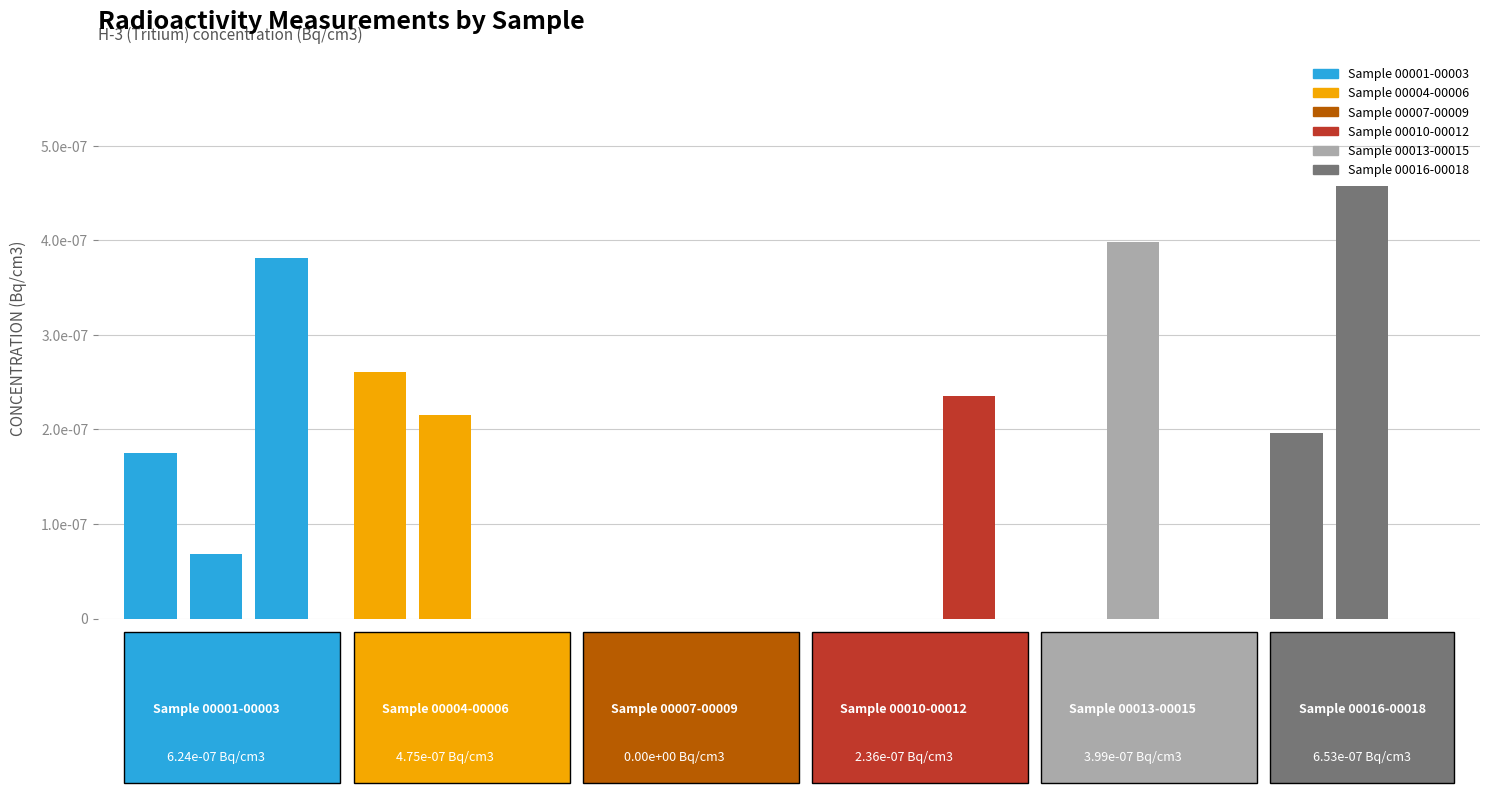

Is it true that H-3 (Tritium) equals -0.0 at 00009?

False